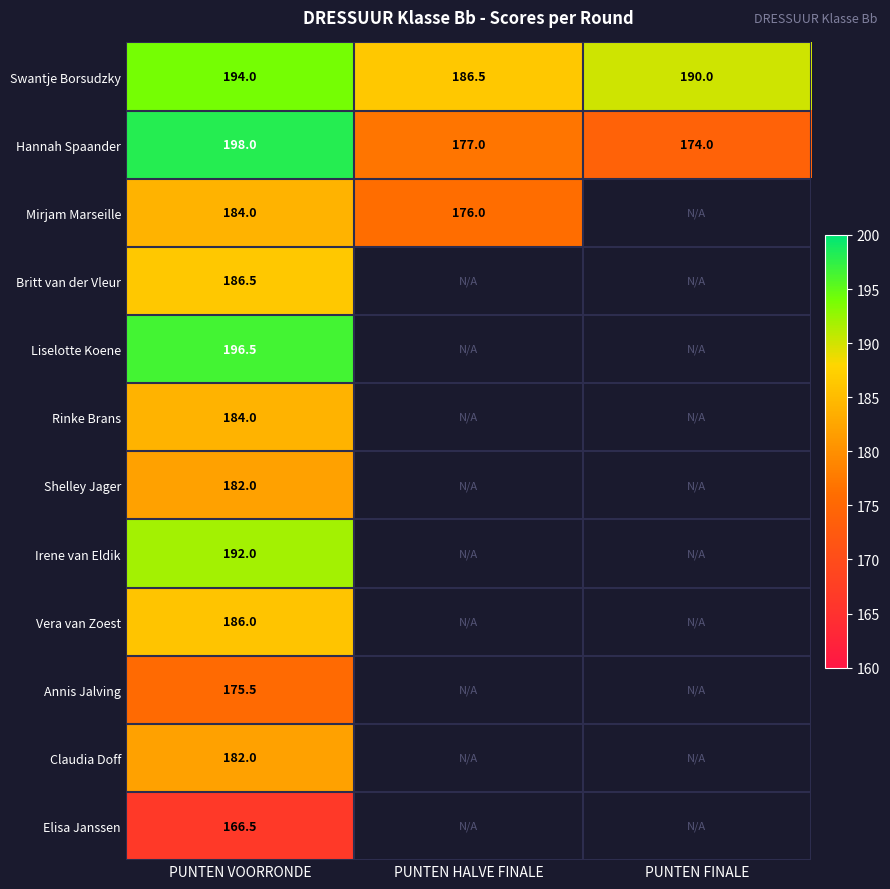

What is the difference between the maximum and minimum values in the Swantje Borsudzky series?

7.5